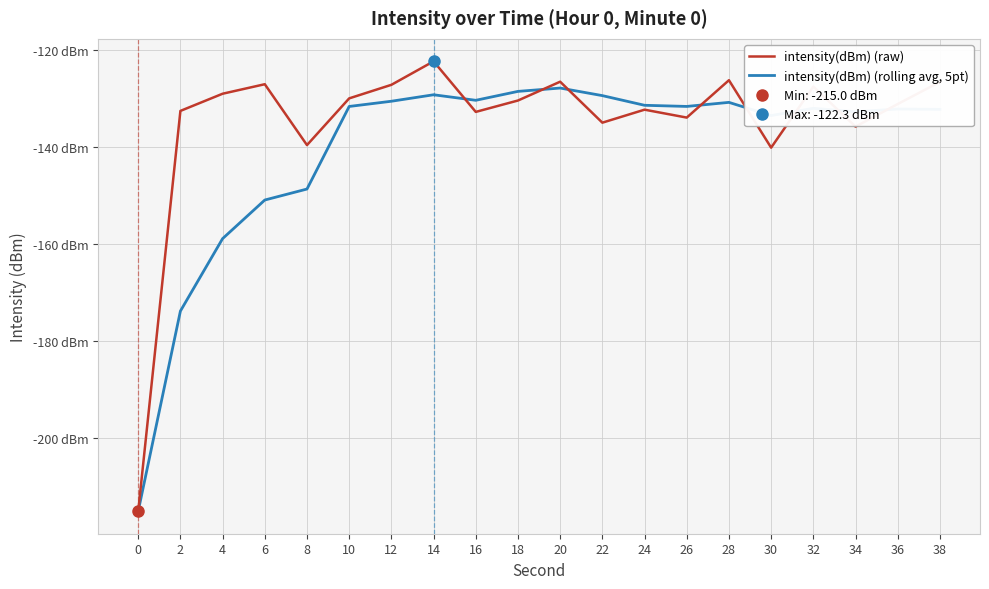

Where is the first local minimum for intensity(dBm) (raw)?

8